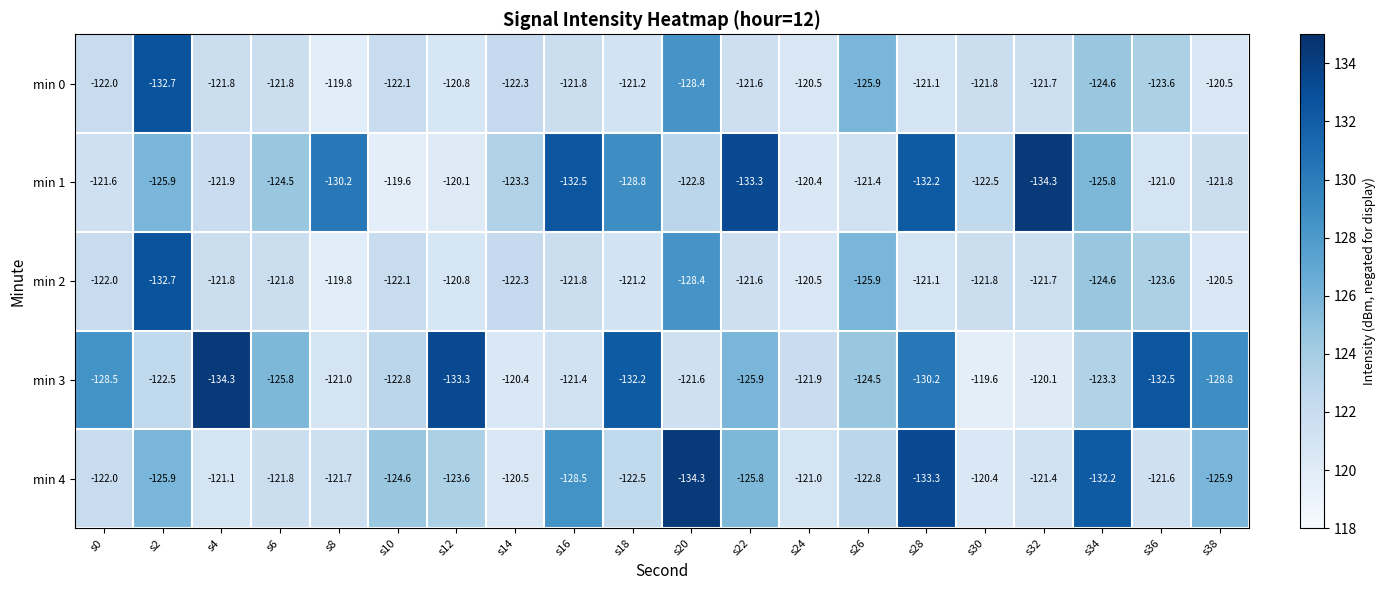

What is the lowest value of the min 3 series?

-134.3